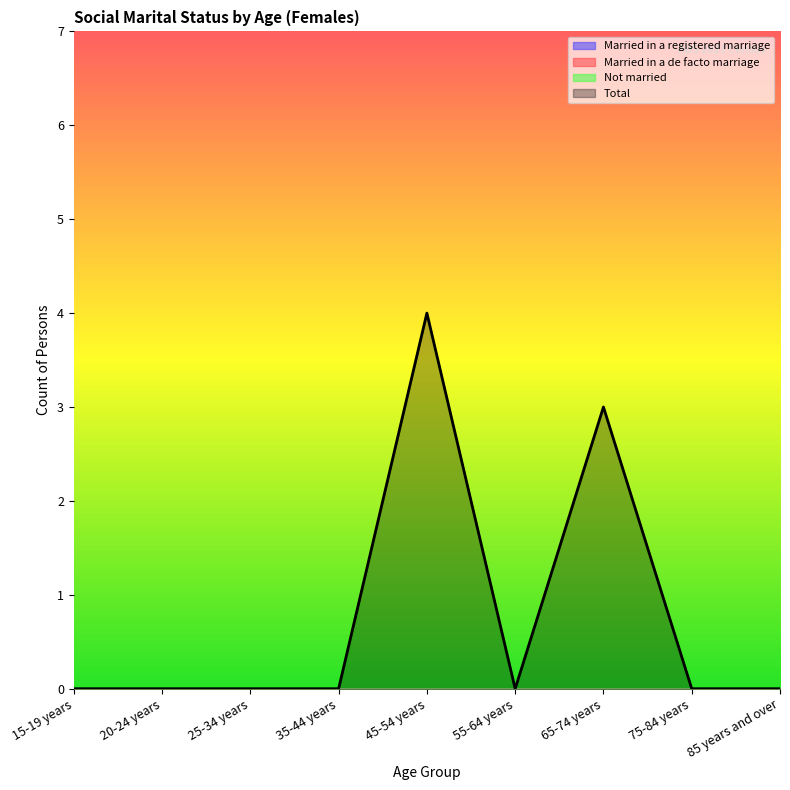

How many lines are shown in the chart?

4